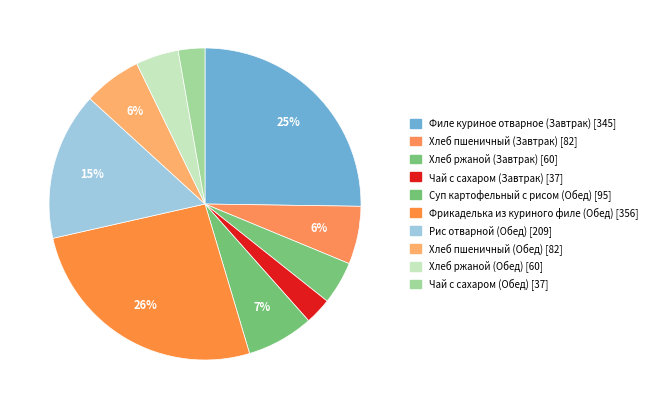

To the nearest percent, what is the difference between the Хлеб пшеничный (Завтрак) and Чай с сахаром (Обед) slice percentages?

3%